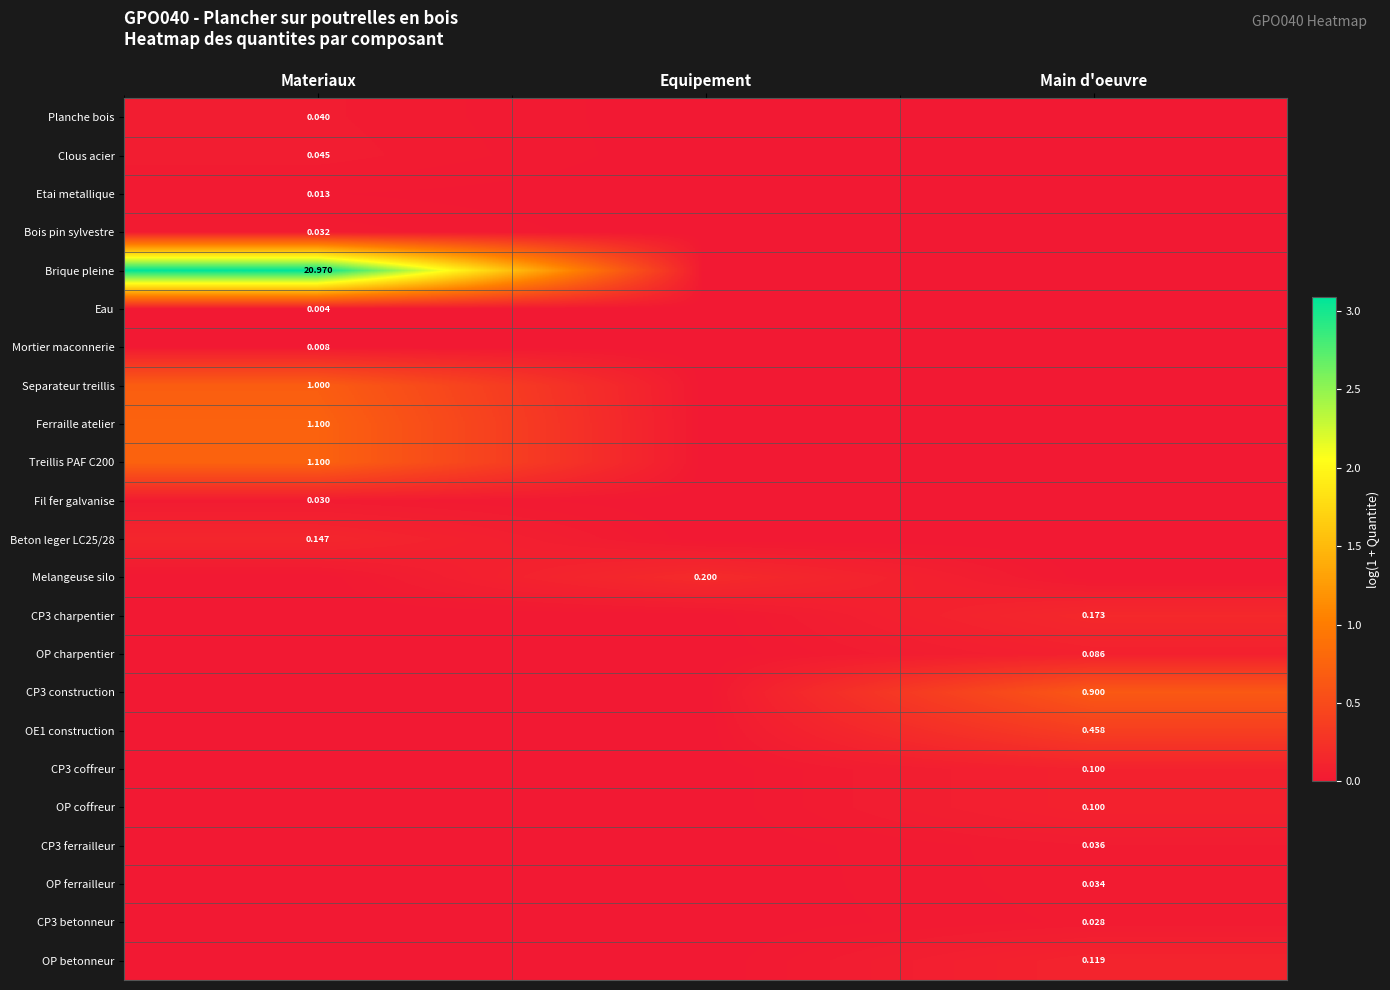

The Mortier maconnerie series shows 0.0 at Materiaux. True or false?

True